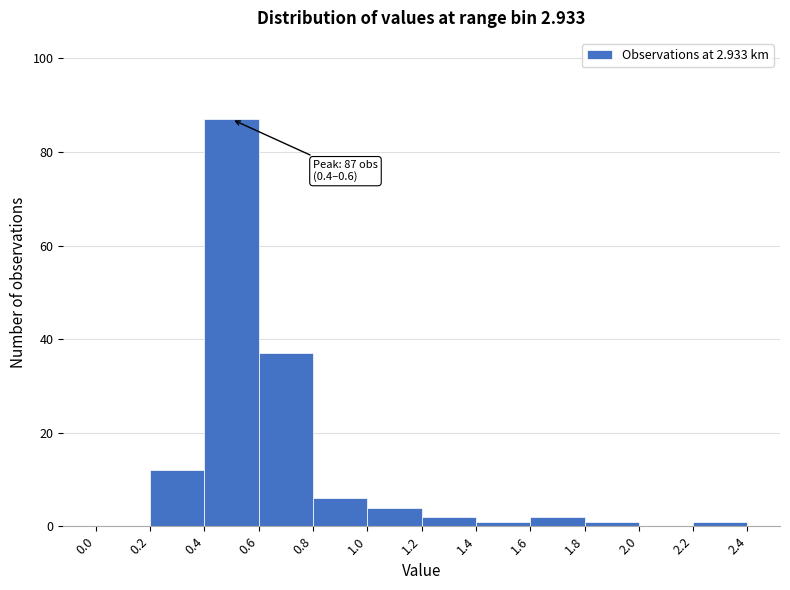

Over which range of the x-axis is the bar tallest?

0.4 to 0.6